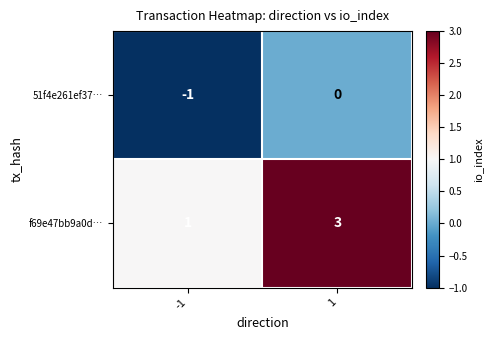

The 51f4e261ef37… series shows -1 at -1. True or false?

True